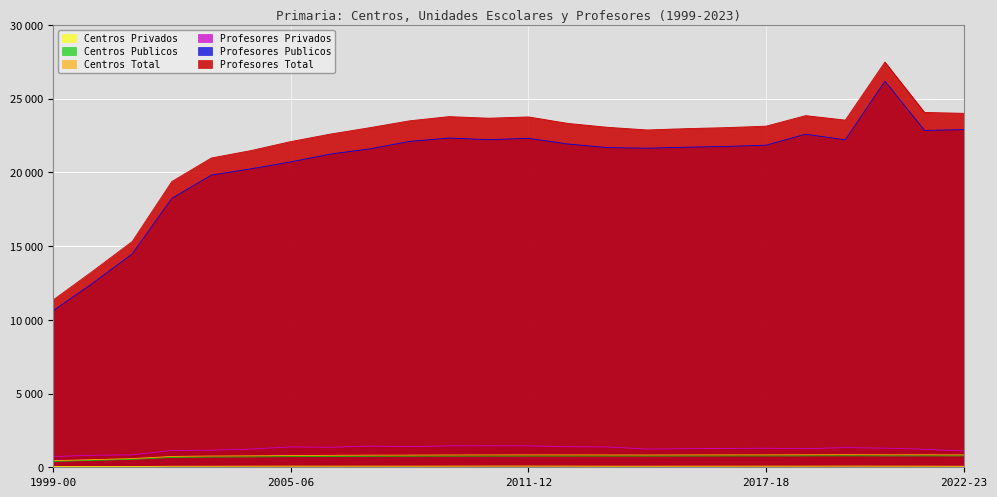

What is the value of the Centros Publicos point at the 11th from the left?

758